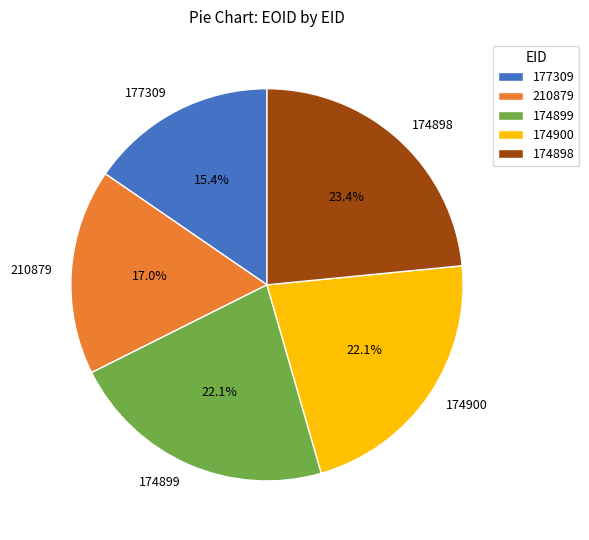

To the nearest percent, what percentage of the pie is 177309?

15%